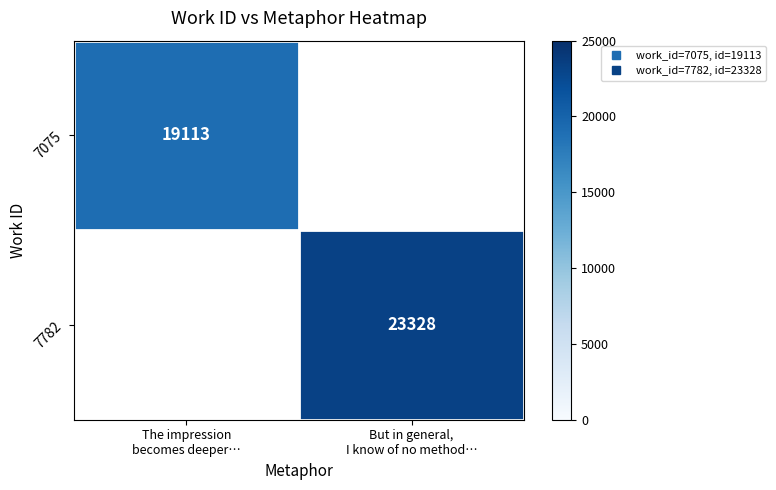

The value of 7782 at But in general, I know of no method… is 23328.0. True or false?

True